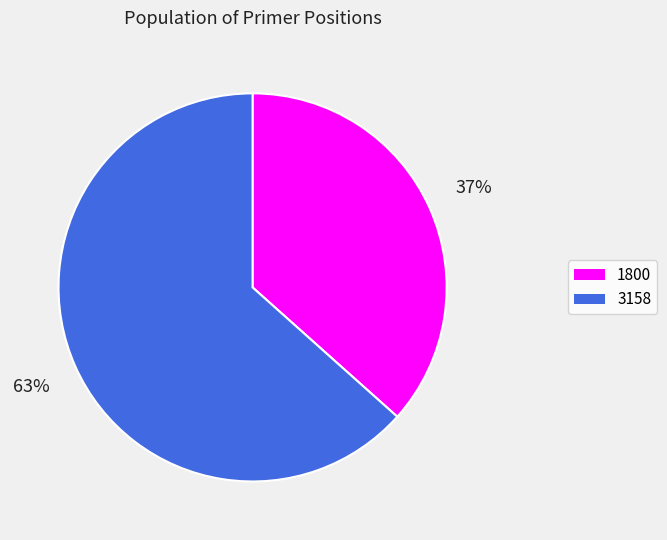

Approximately how many times larger is the value at 1800 compared to 3158?

0.6